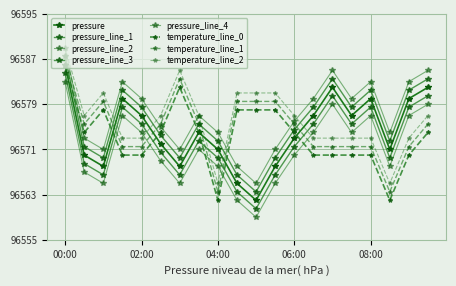

What is the label of the 2nd point from the right?

09:00